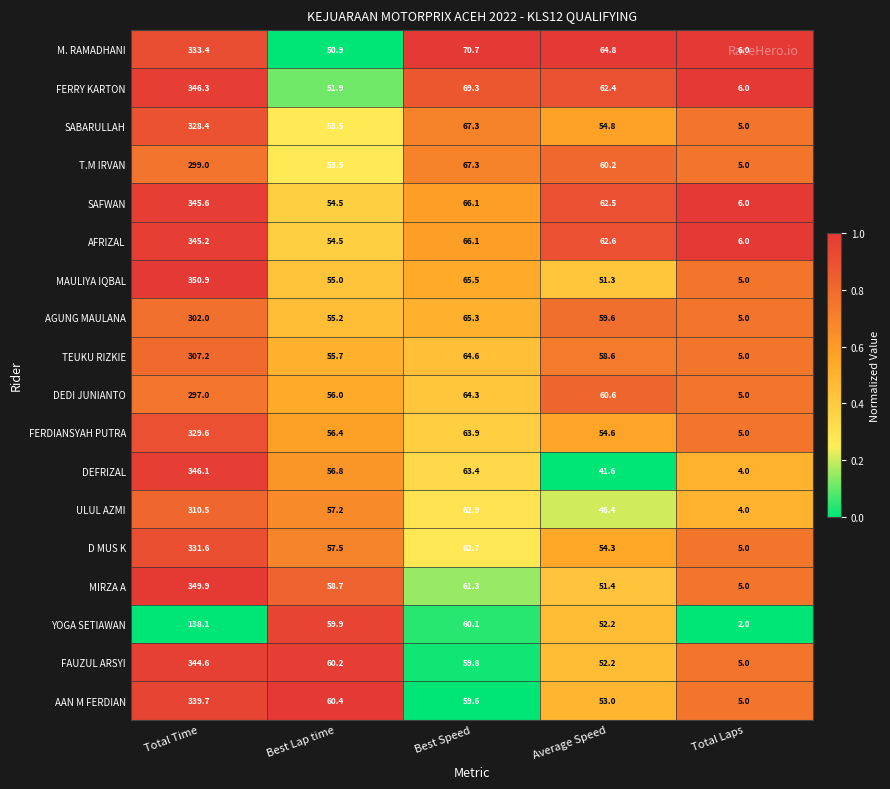

What is the total value across all series at Best Speed?

1160.2